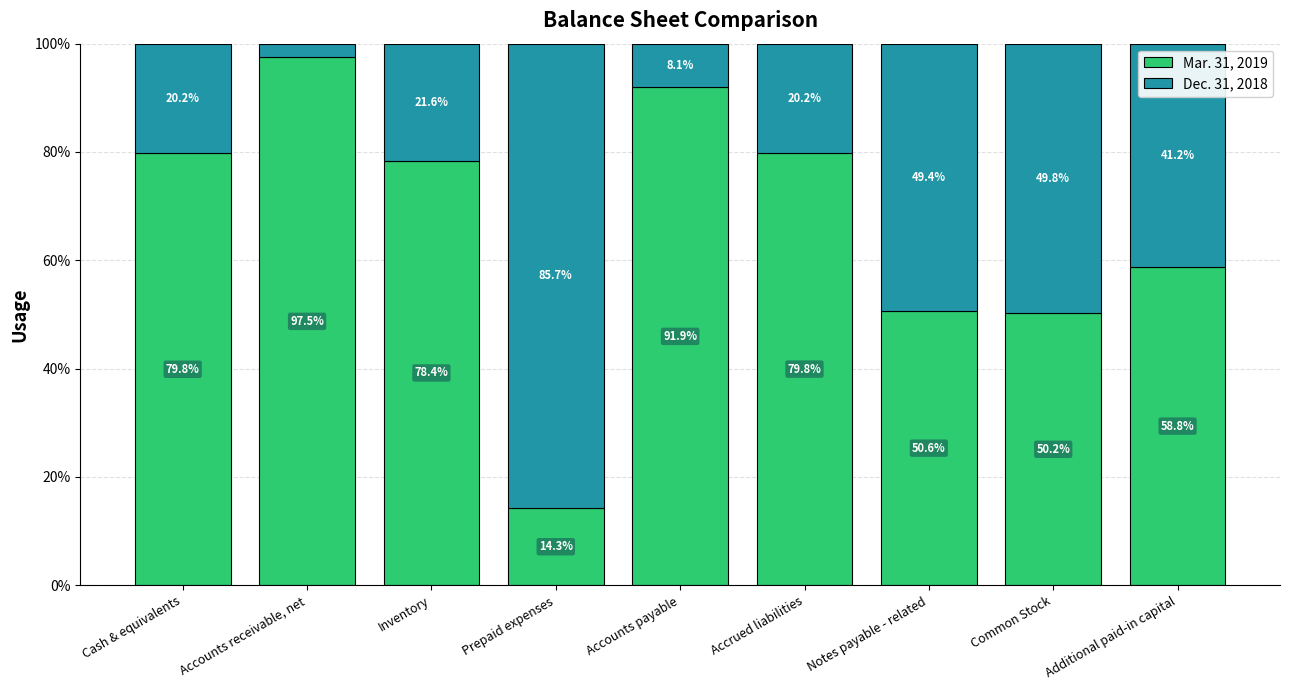

The Mar. 31, 2019 series shows 97.5 at Accounts receivable, net. True or false?

True